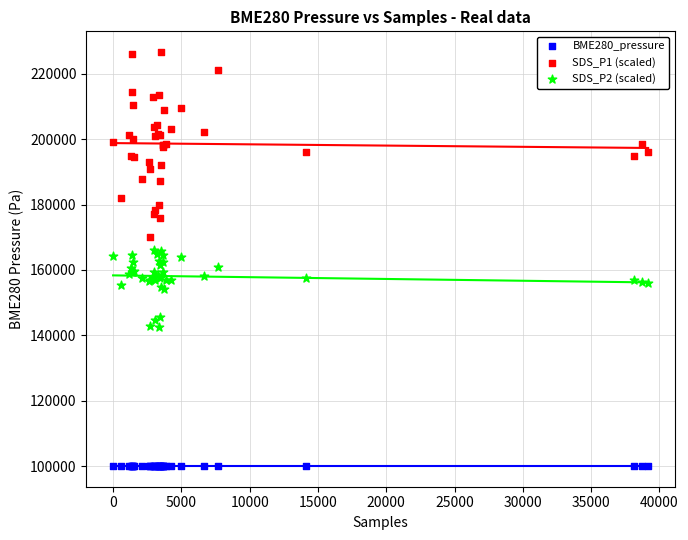

Which series reaches the minimum Y coordinate?

BME280_pressure